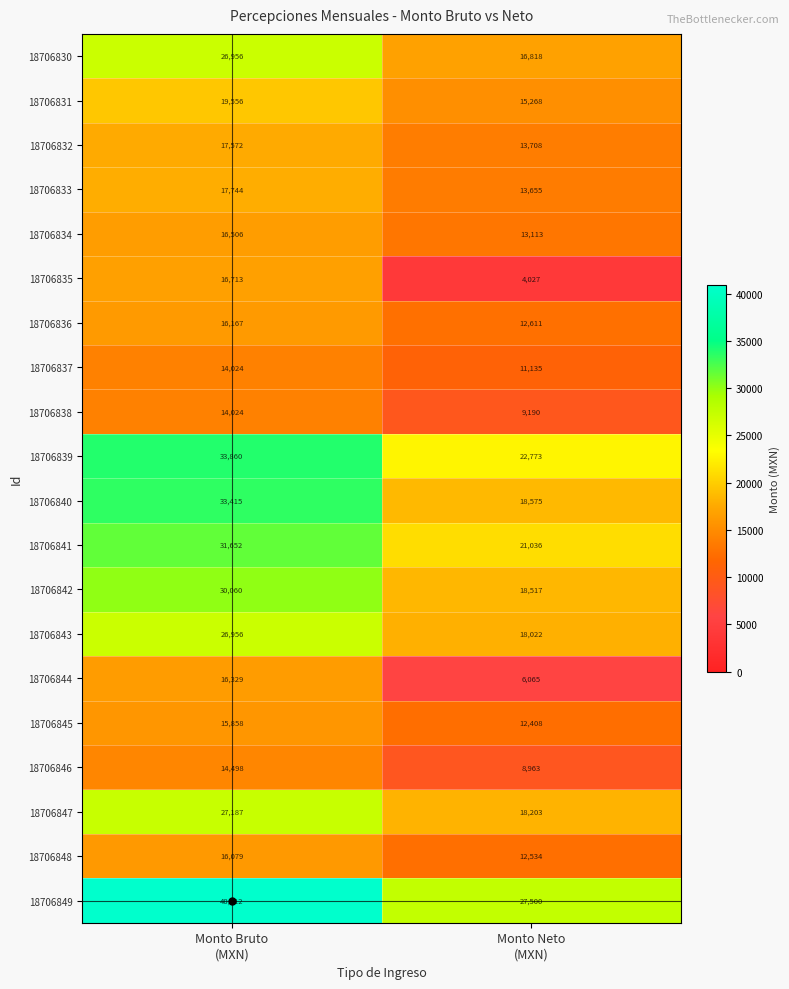

At Monto Neto
(MXN), list the series in order from largest to smallest.

18706849, 18706839, 18706841, 18706840, 18706842, 18706847, 18706843, 18706830, 18706831, 18706832, 18706833, 18706834, 18706836, 18706848, 18706845, 18706837, 18706838, 18706846, 18706844, 18706835